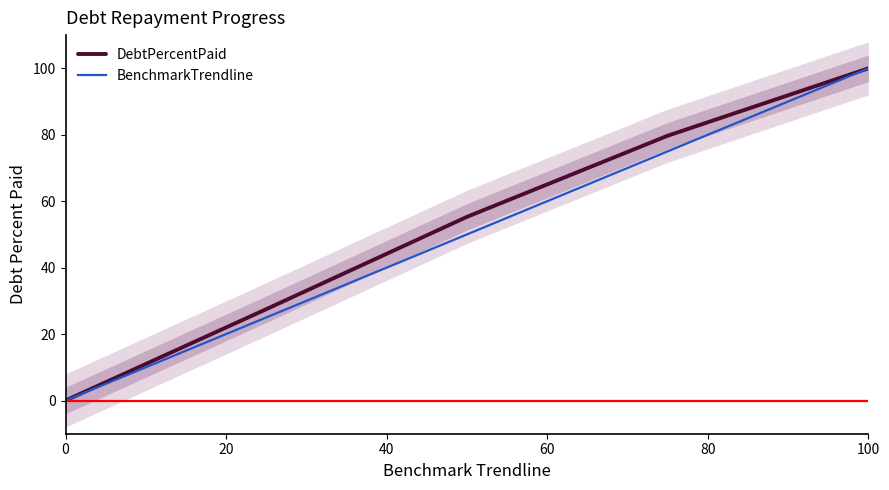

Which series has the widest spread of values?

DebtPercentPaid